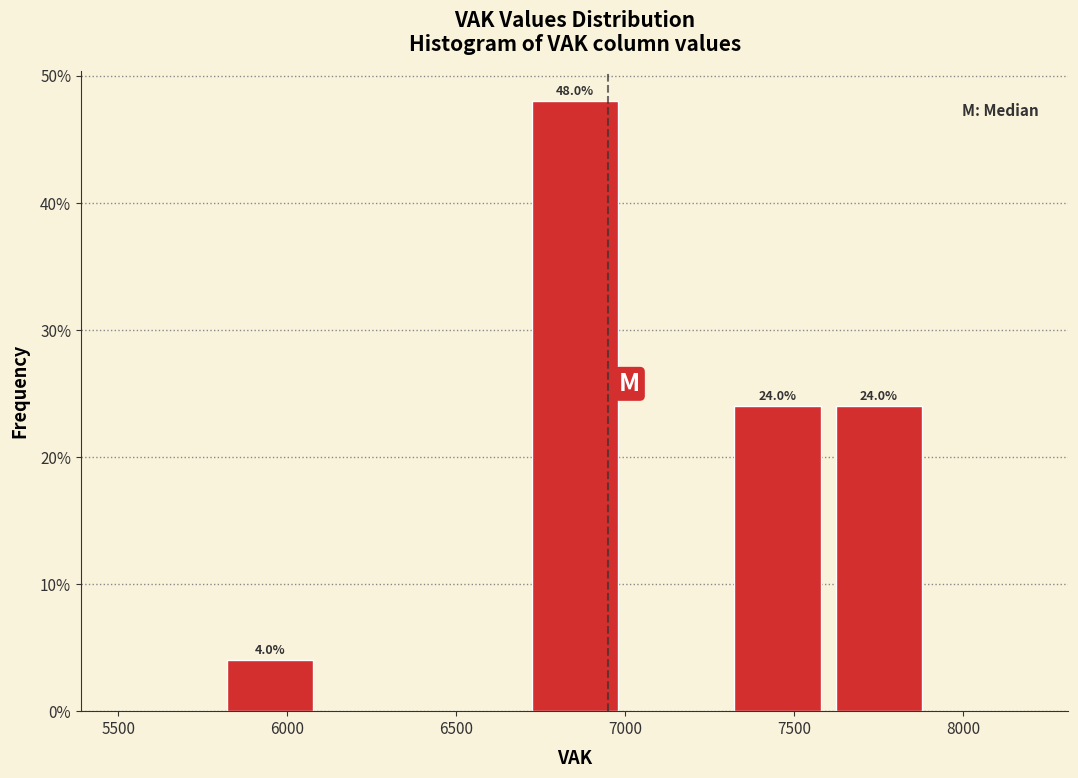

Which range on the x-axis has the tallest bar?

6700 to 7000